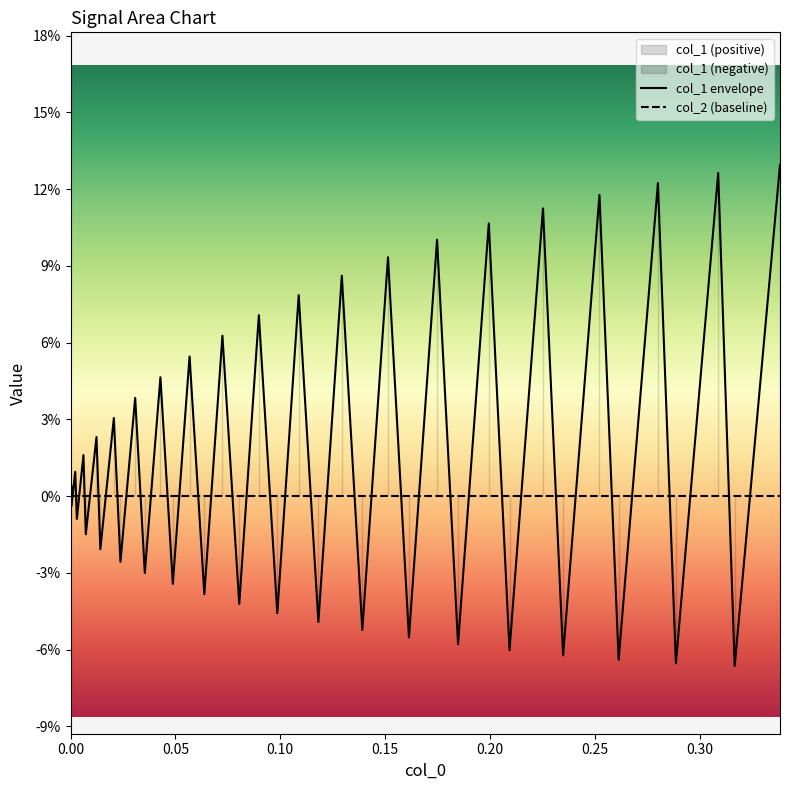

In col_1 envelope, how many points are lower than both neighbors (excluding endpoints)?

19